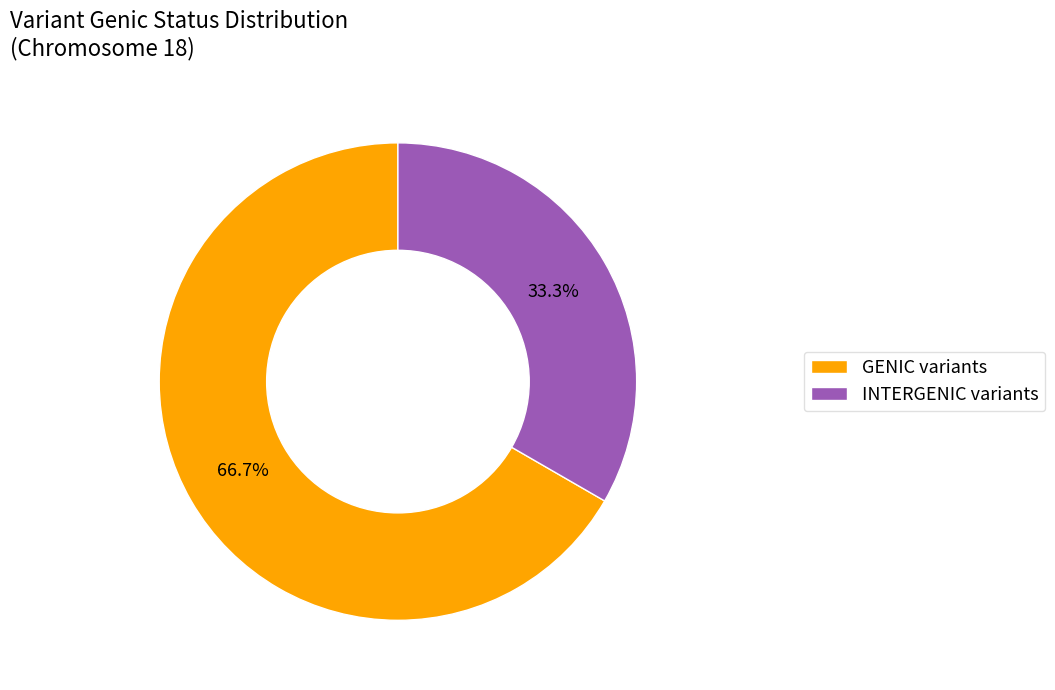

To the nearest percent, what percentage of the pie is INTERGENIC?

33%